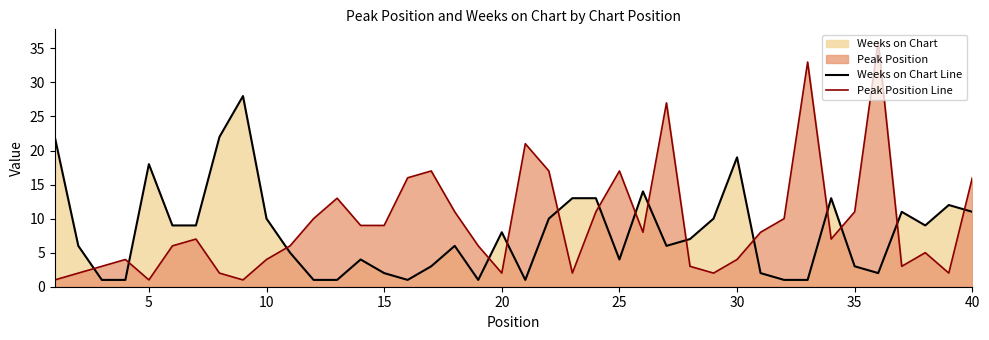

After their last crossing, which series has the higher values: Weeks on Chart Line or Peak Position Line?

Peak Position Line